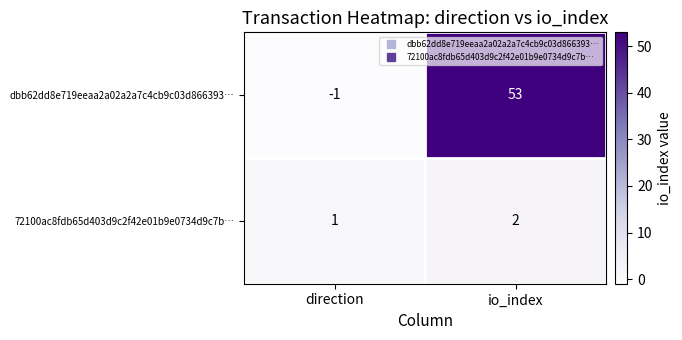

Is it true that 72100ac8fdb65d403d9c2f42e01b9e0734d9c7b… equals 0 at direction?

False